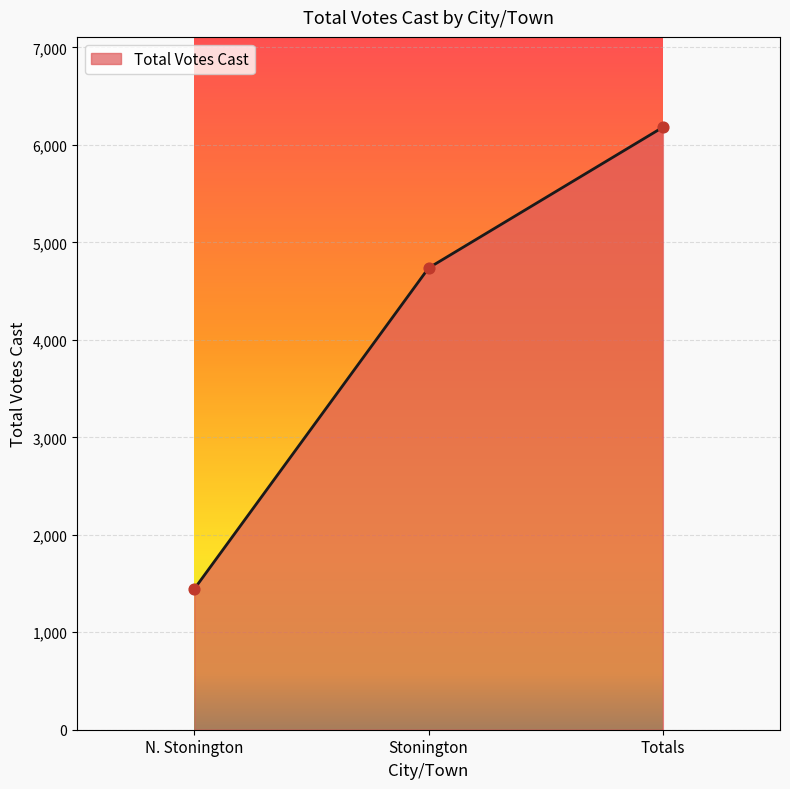

Approximately how many times larger is the value at N. Stonington compared to Totals?

0.2